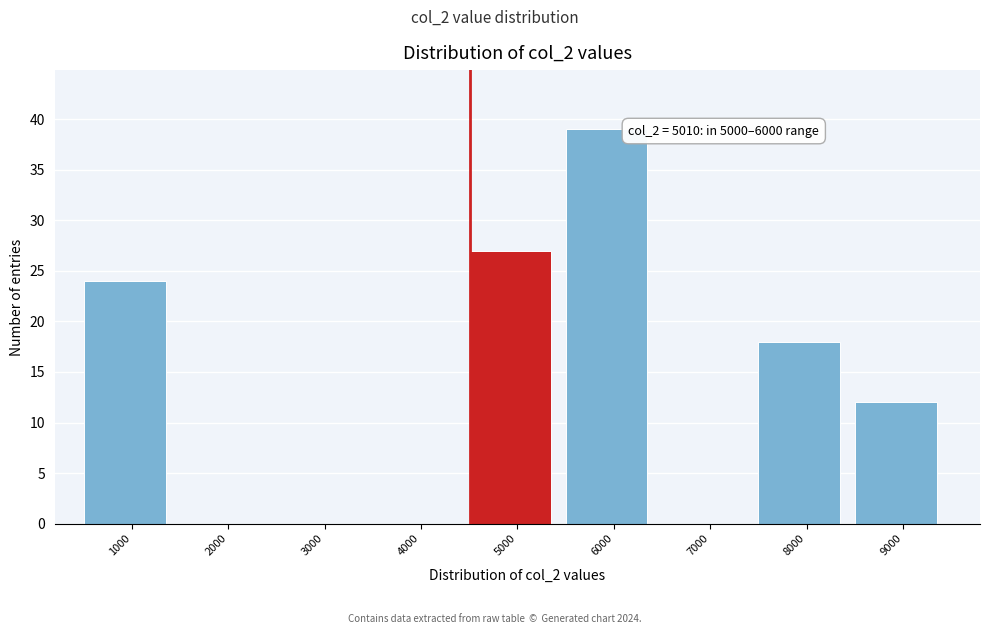

Reading right to left, what are all the values shown in this chart?

9000=12	8000=18	7000=0	6000=39	5000=27	4000=0	3000=0	2000=0	1000=24